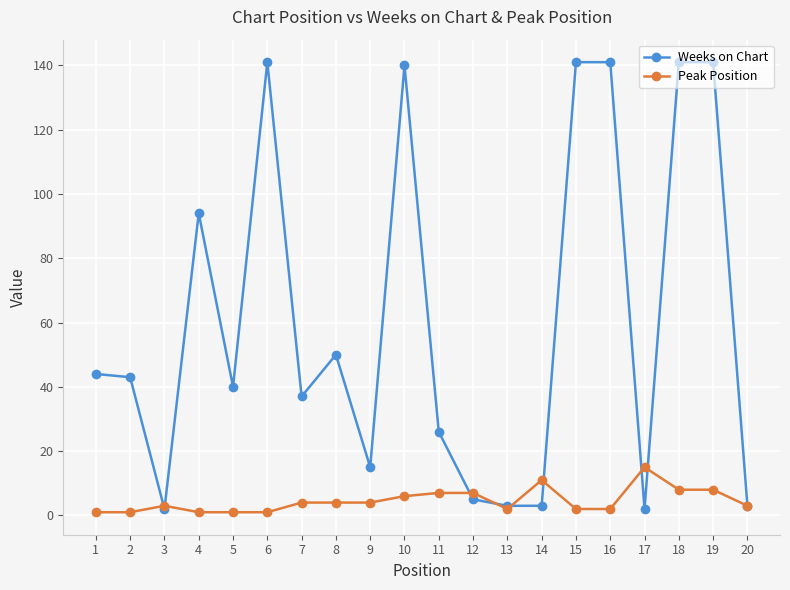

What is the highest value of the Weeks on Chart series?

141